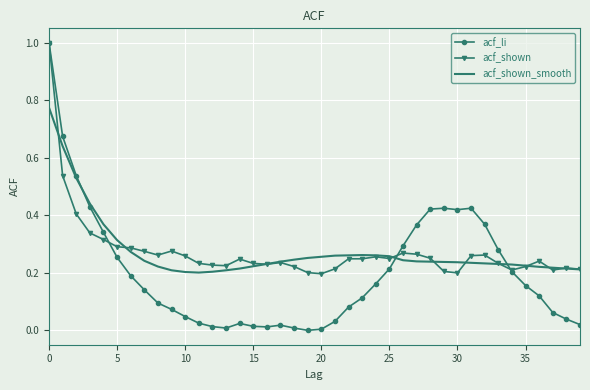

Which series has the largest range (max minus min)?

acf_li